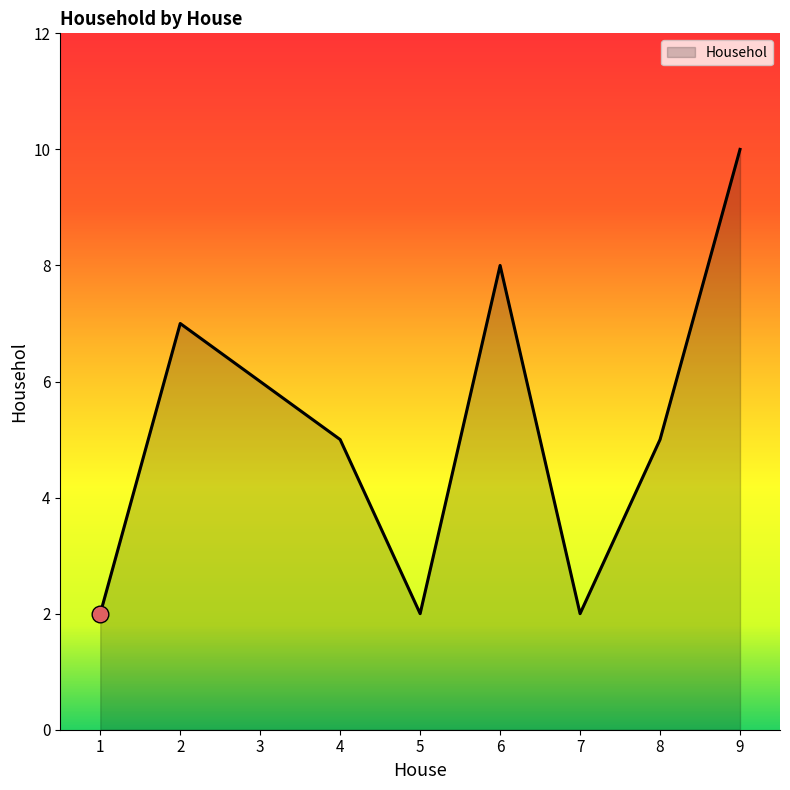

What is the change in value from 2 to 6?

+1